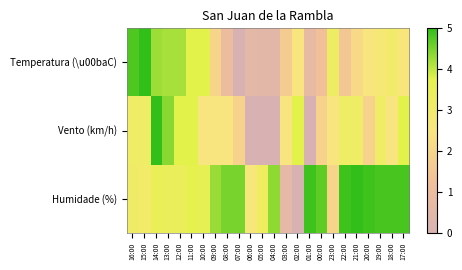

What is the total value across all series at 23:00?

7.7